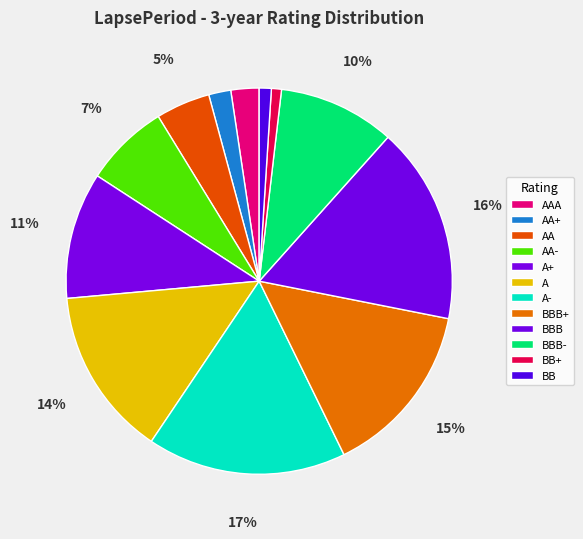

How much of the chart is everything except AA-?

92.9%